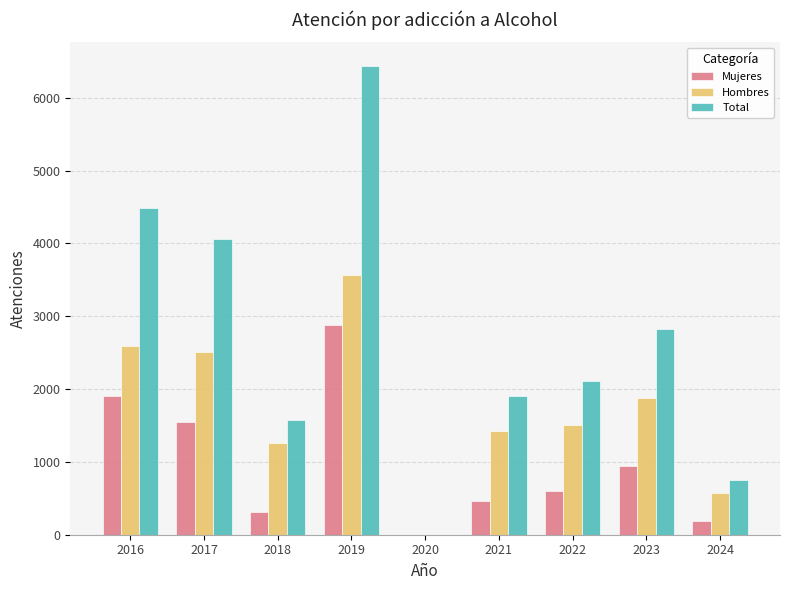

What is the approximate value of Mujeres at 2023?

944